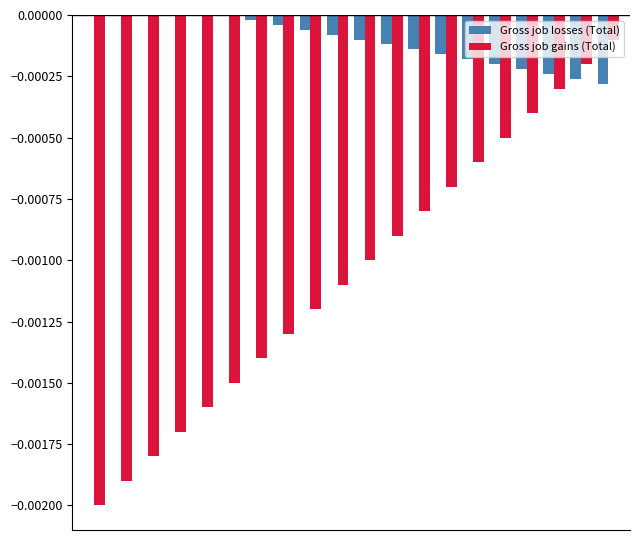

Does the chart contain stacked bars?

No